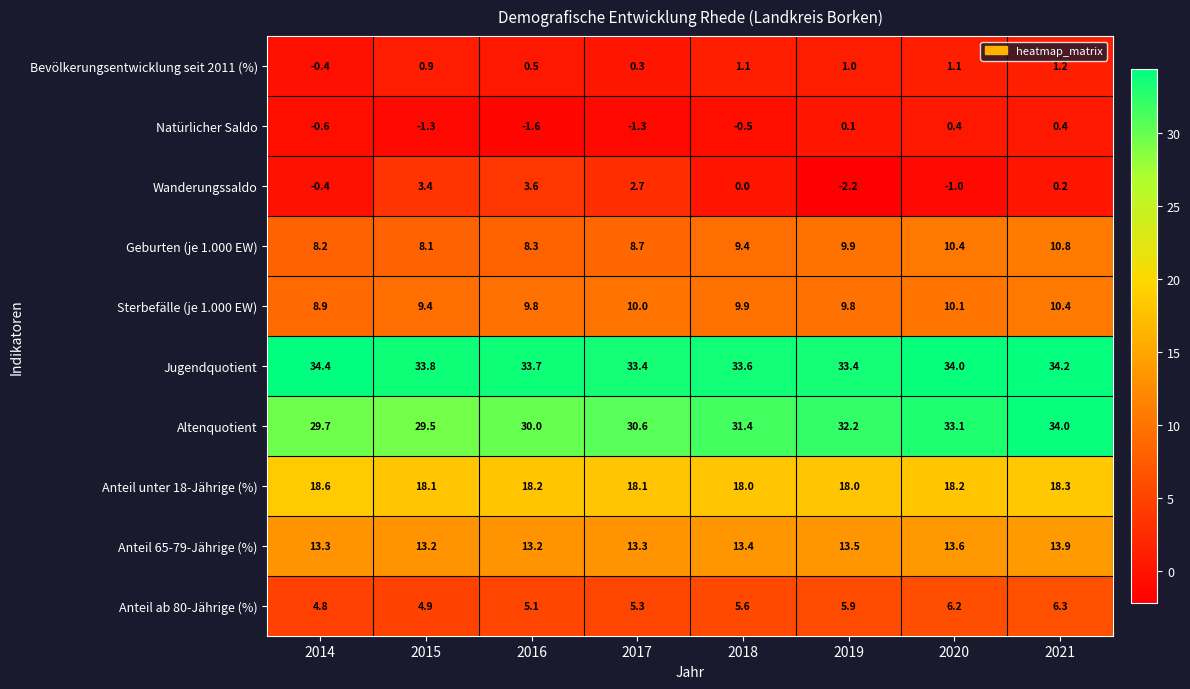

What is the total value across all series at 2015?

120.0